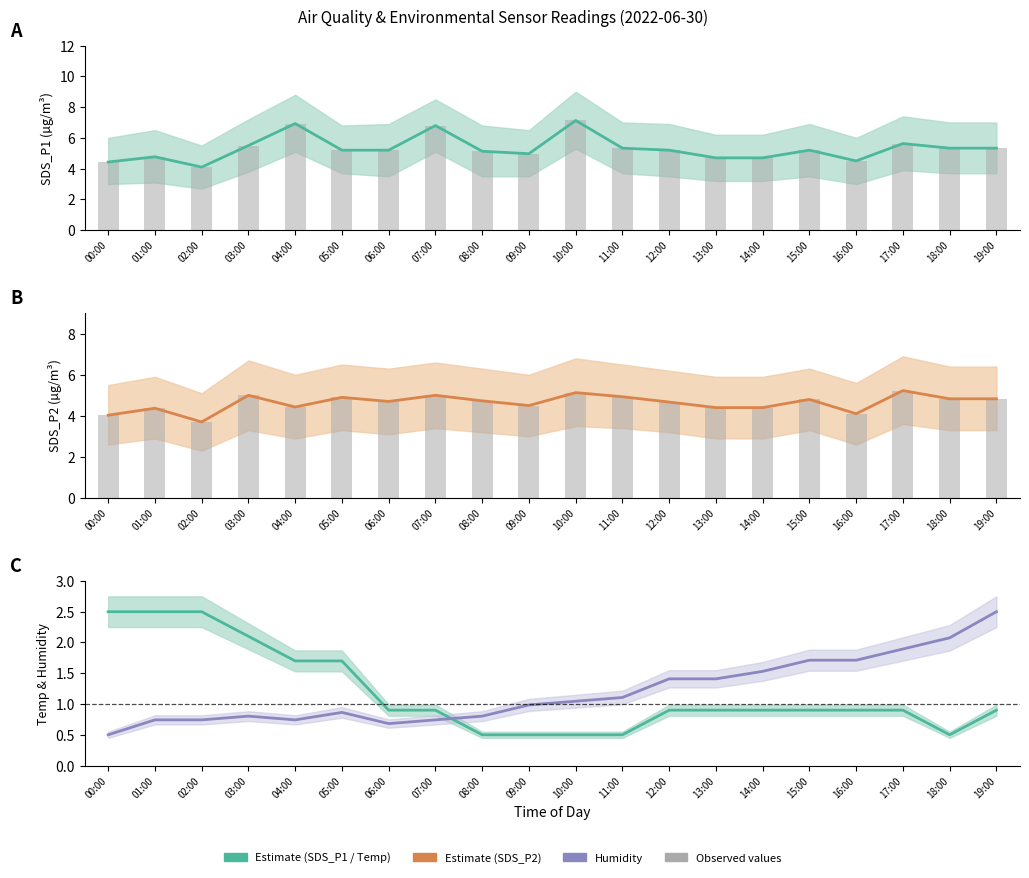

What is the greatest value displayed?

7.1